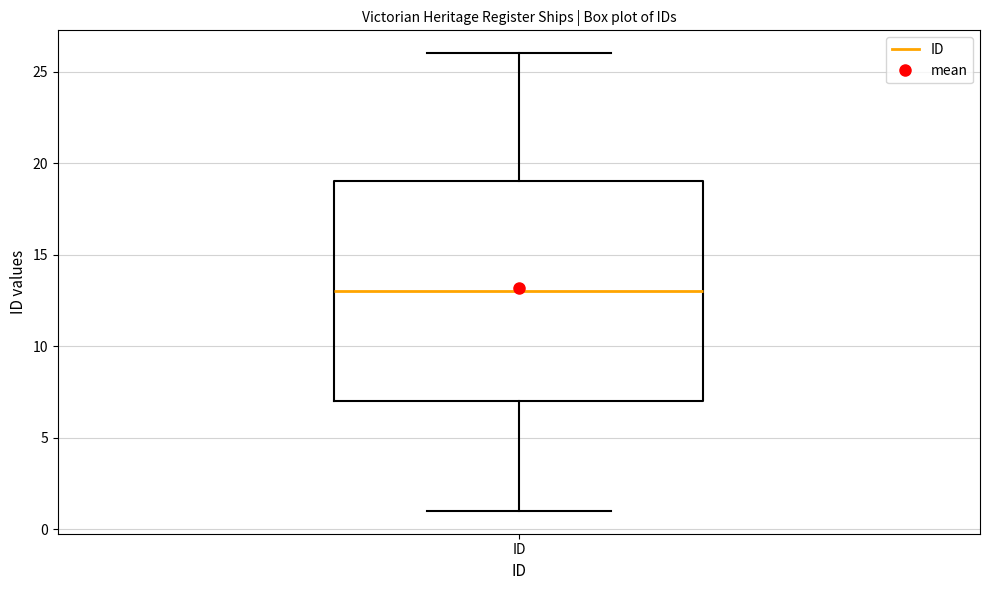

Transcribe this box plot: give where the median line is, the range the box spans, and where the two whiskers end, as read against the y-axis. The values are not printed on the chart, so give them approximately, as read against the axis.

median 13, box 7 to 19, whiskers 1 to 26